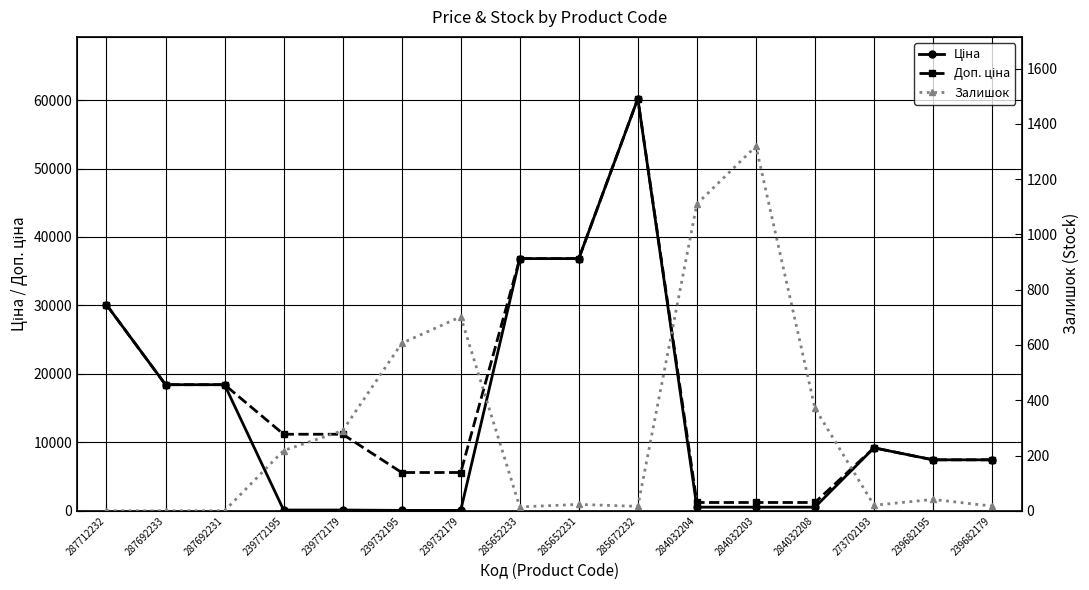

What position from the right is 285652231?

8